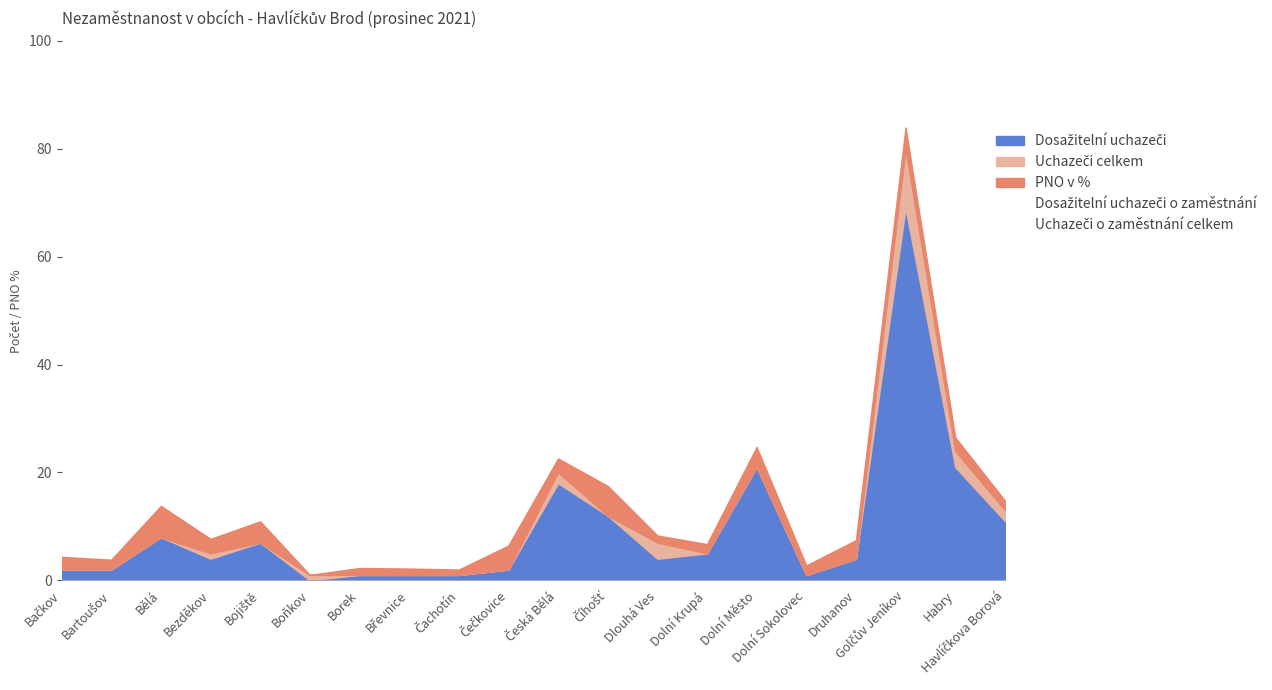

What value does the Uchazeči o zaměstnání celkem series have at Čachotín?

1.0